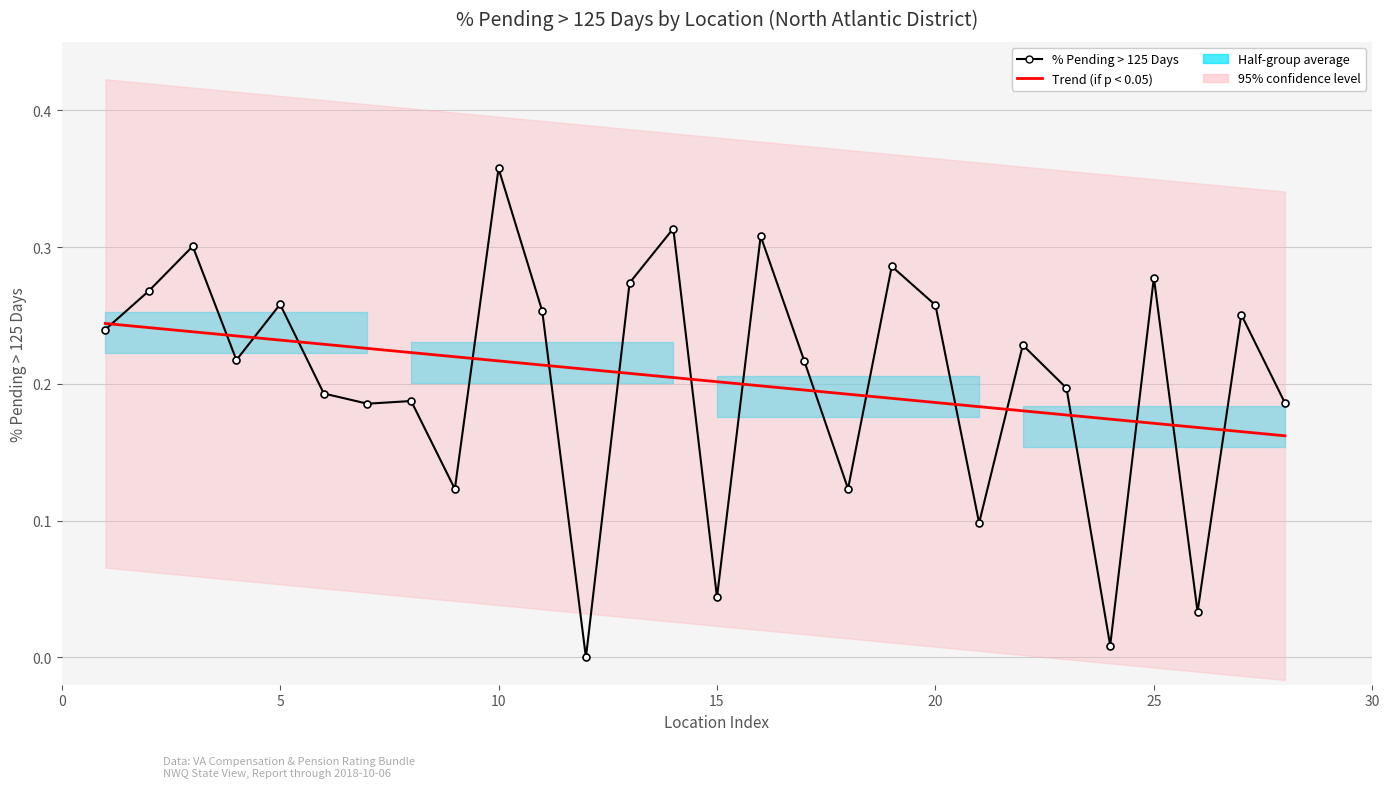

List the series in order of their peak value, highest first.

% Pending > 125 Days, Trend (if p < 0.05)